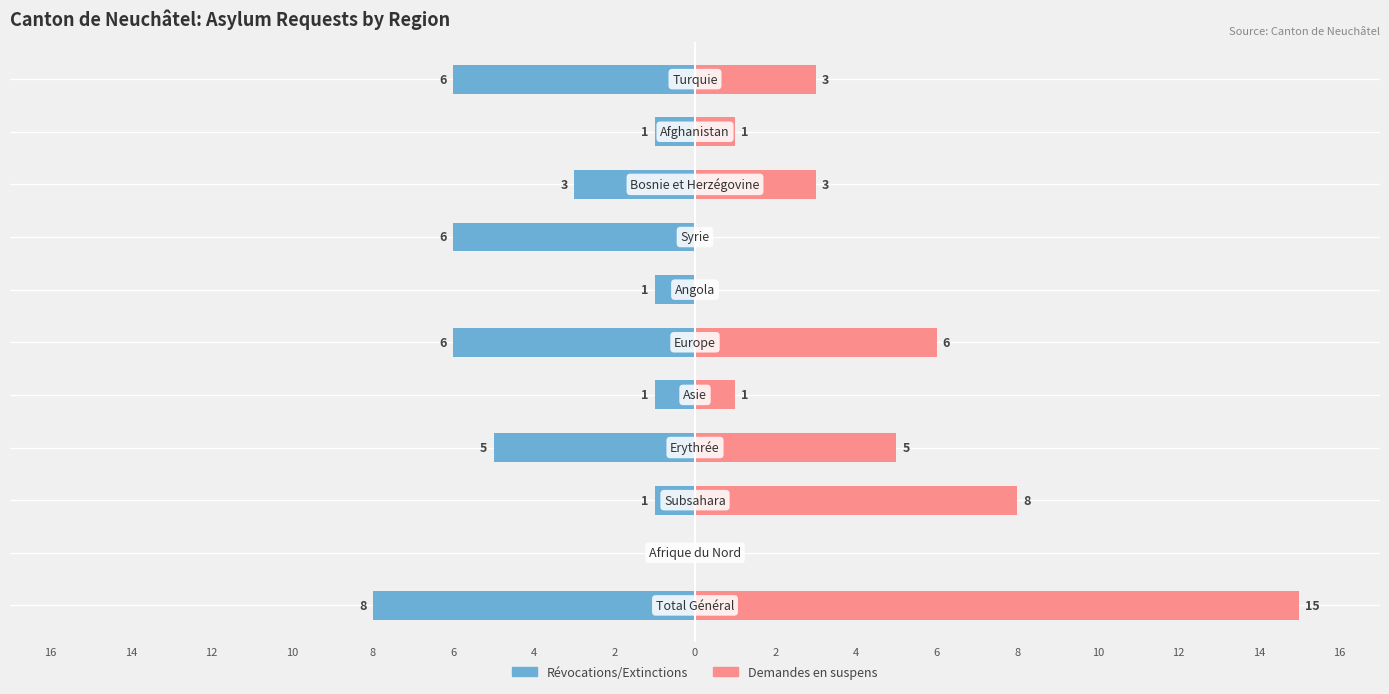

What is the difference between the maximum and minimum values in the Révocations/Extinctions series?

8